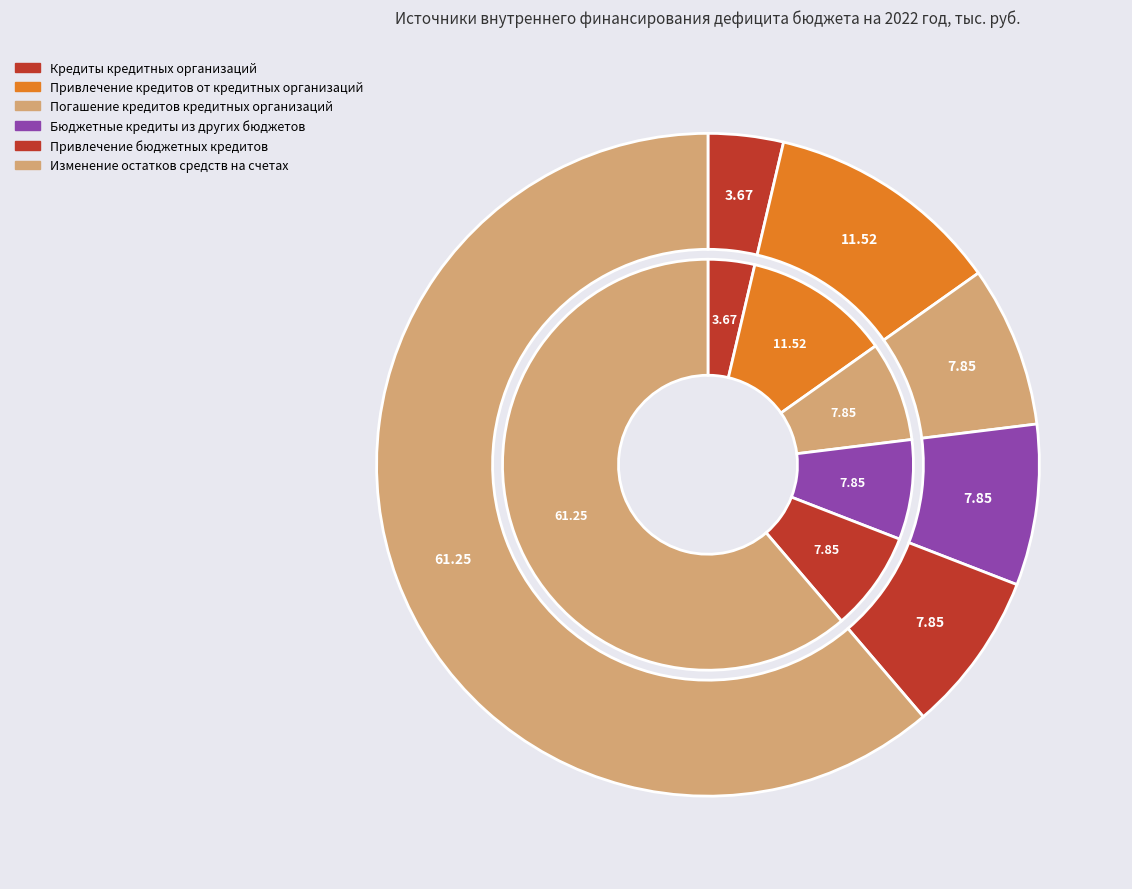

What is the largest slice in the pie chart?

Изменение остатков средств на счетах